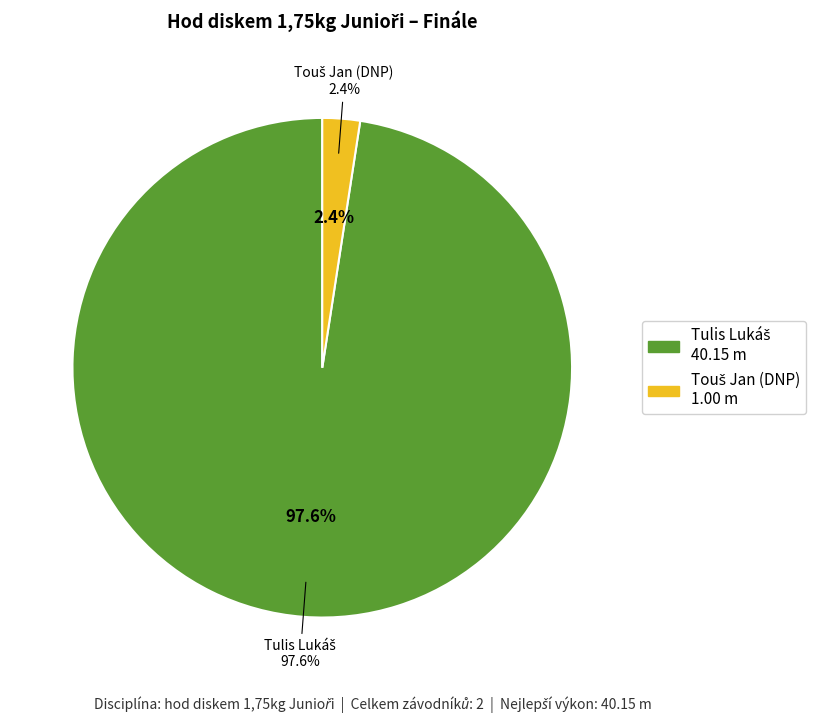

Combined, what portion of the pie is Tulis Lukáš and Touš Jan (DNP)?

100.0%